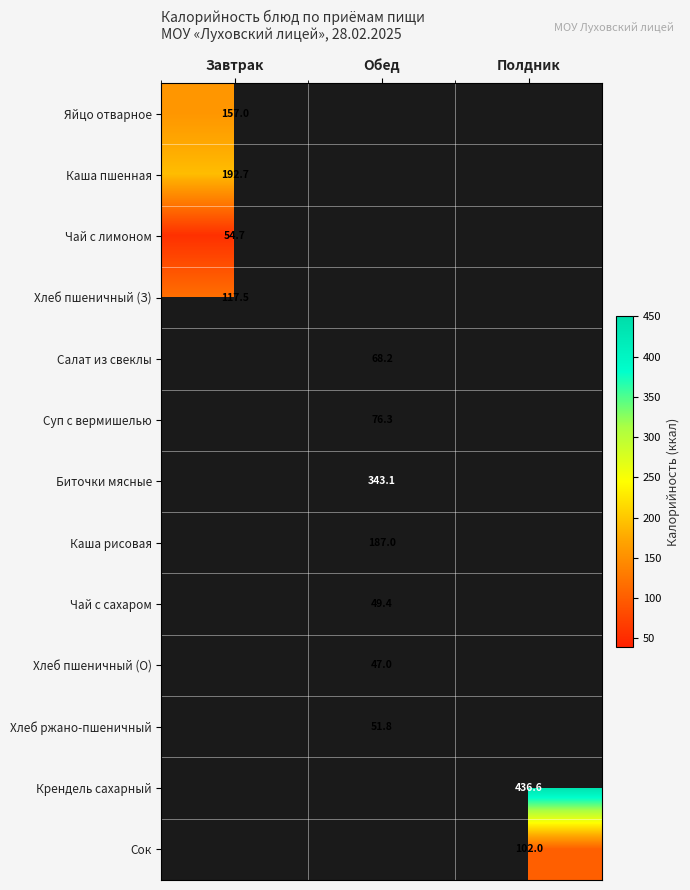

What is the greatest value displayed?

436.6